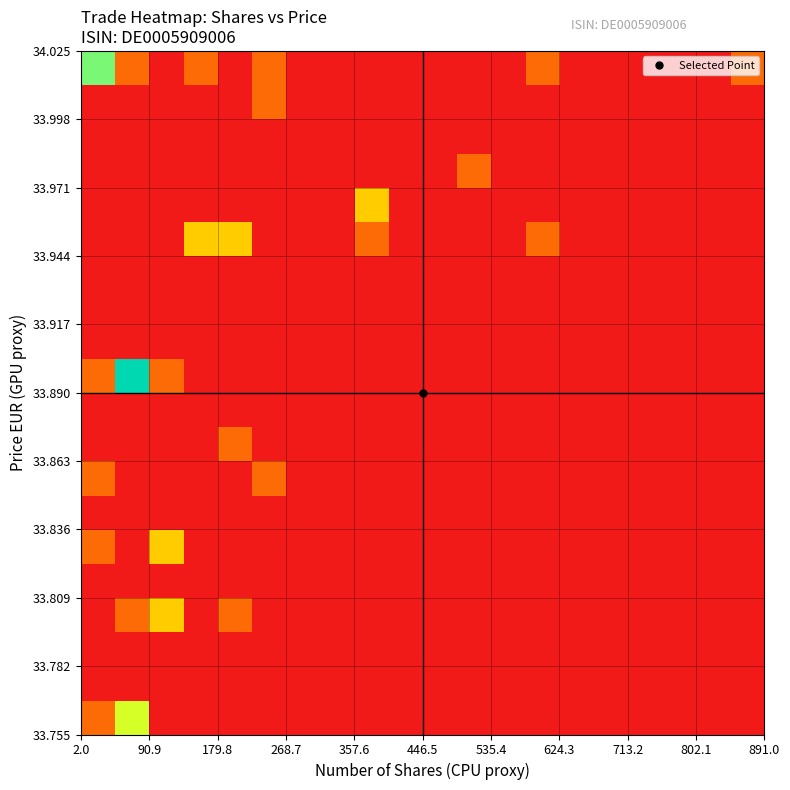

How many data points does each series have?

20